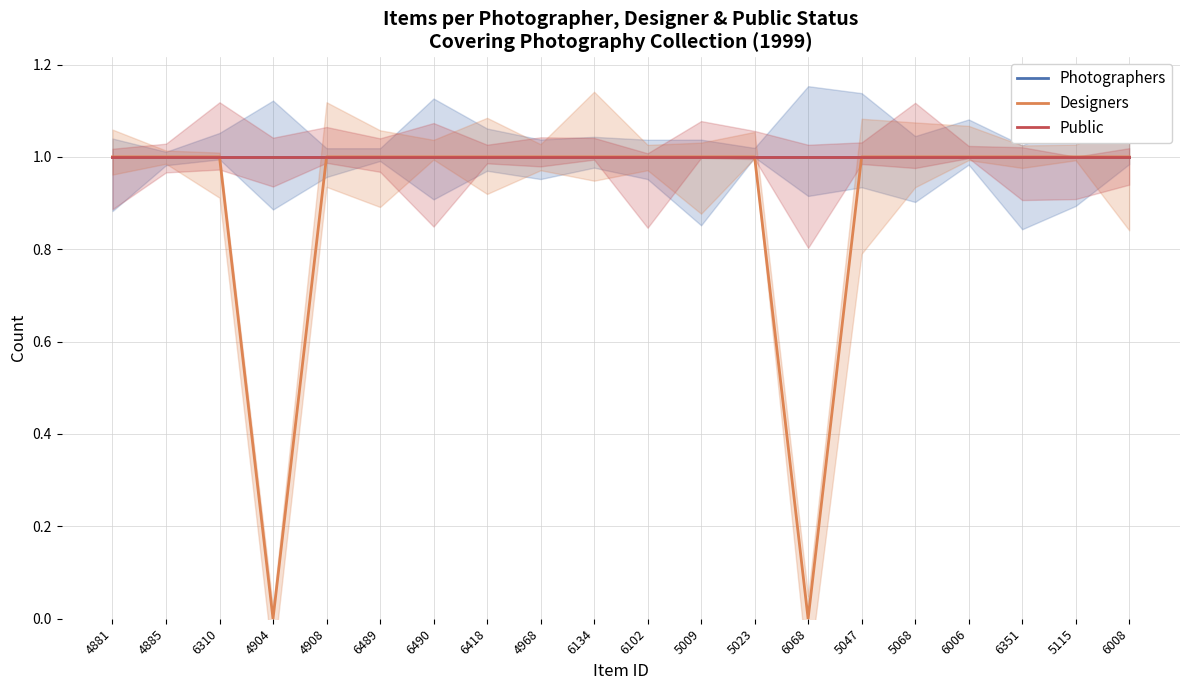

How many distinct data groups are displayed?

3